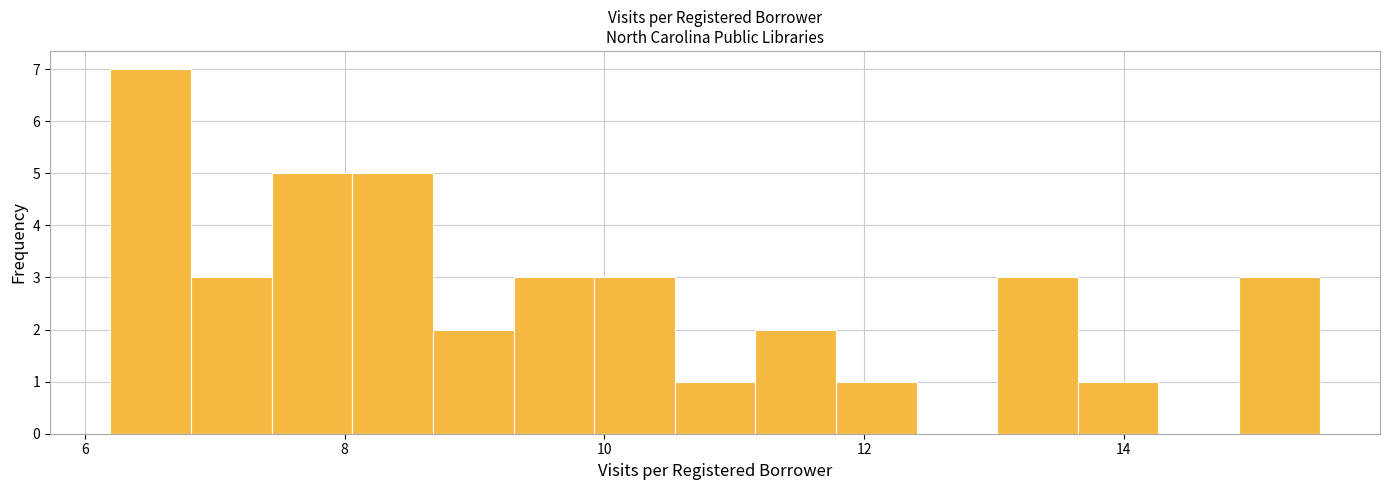

Read against the x-axis, roughly where is the centre of the tallest bar?

6.6